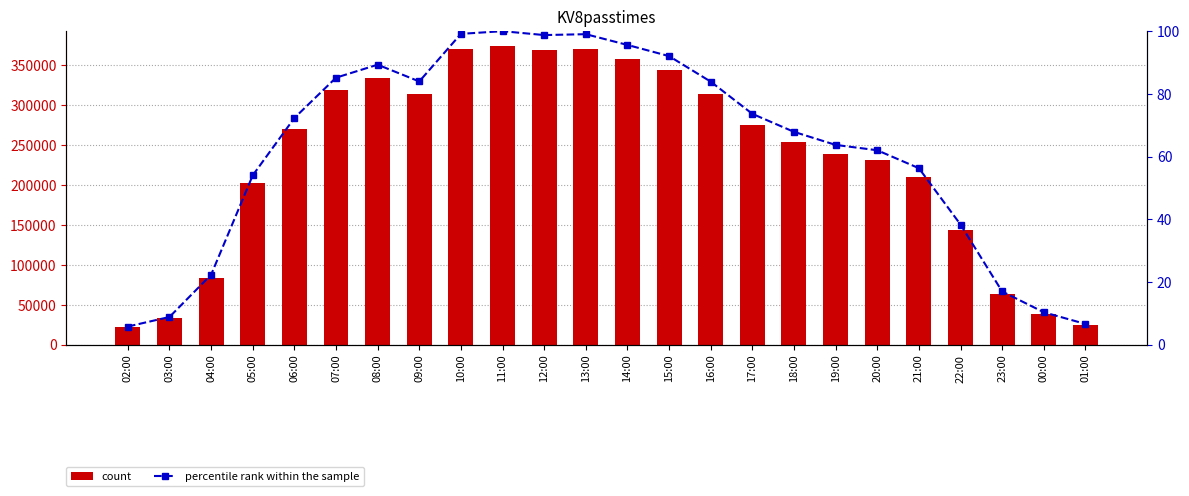

What is the label of the 12th bar from the left?

13:00